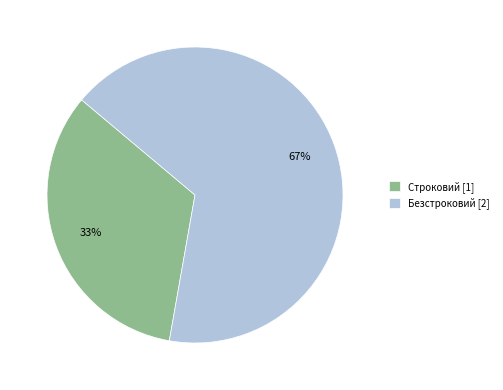

True or false: Строковий accounts for 33% of the total.

True